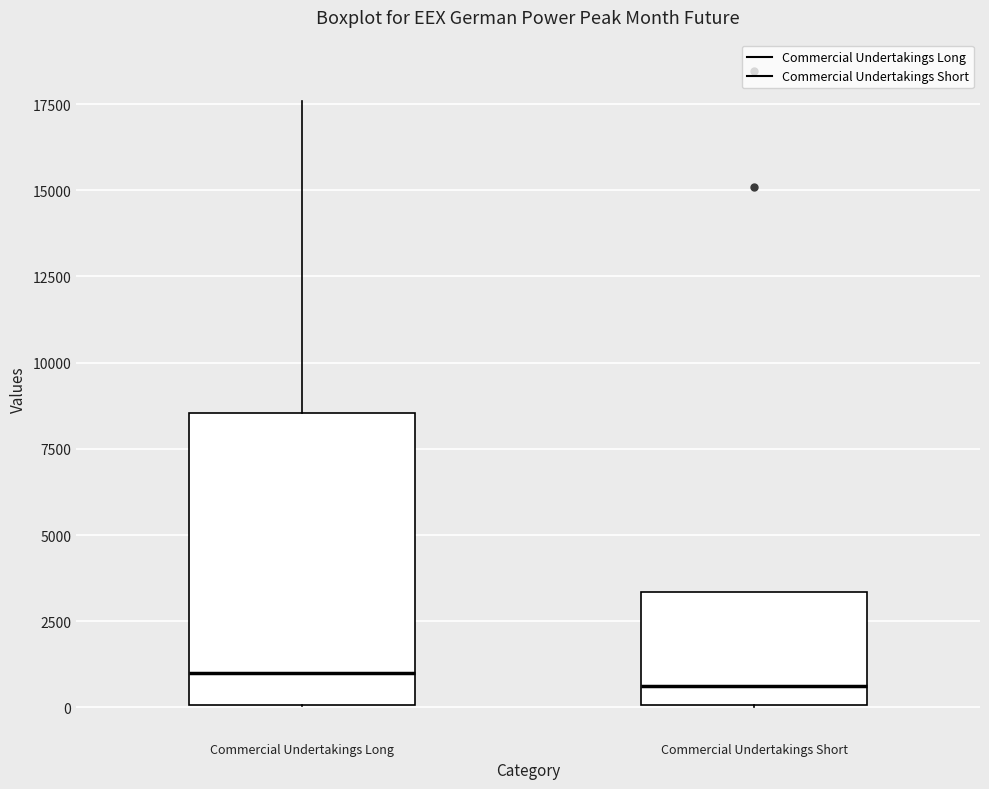

Where does the median line of the box for Commercial Undertakings Short sit on the y-axis? The values are not printed on the chart, so give them approximately, as read against the axis.

500